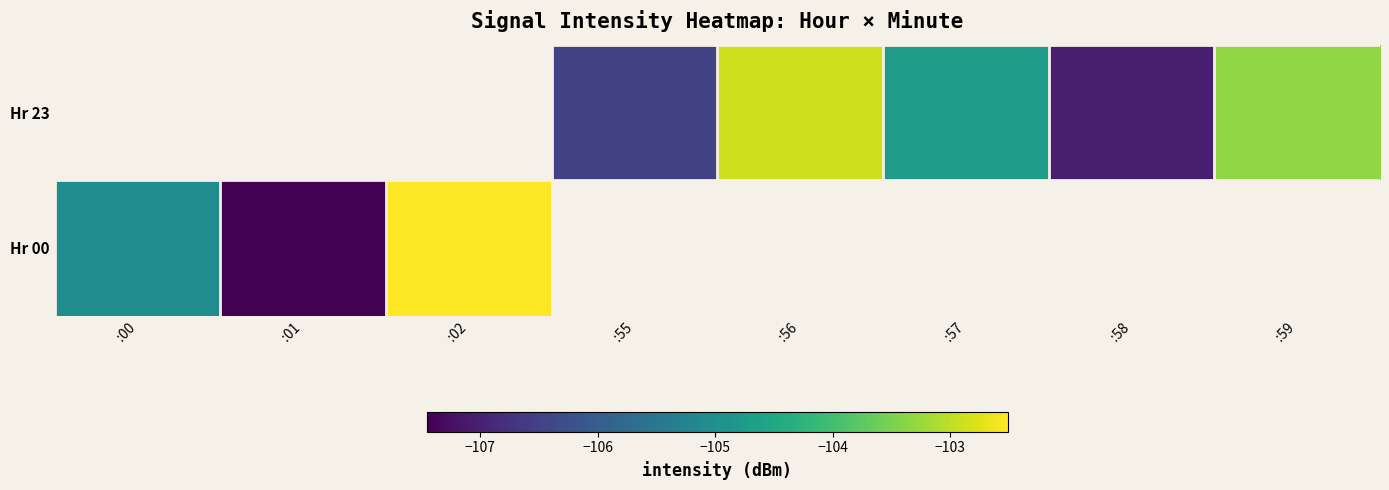

Which series has the largest range (max minus min)?

Hr 00